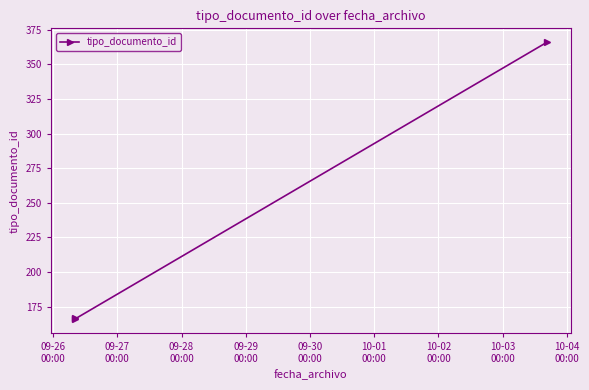

What is the value of the 1st point from the left?

167